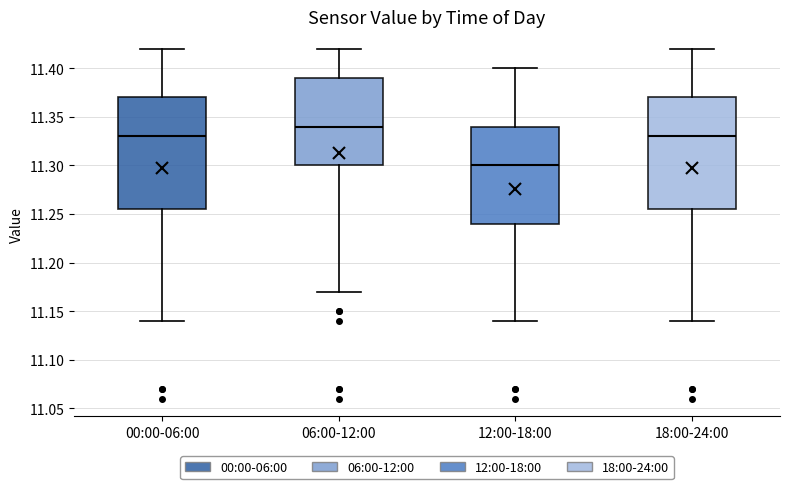

Reading left to right, transcribe this box plot: for each box, give where its median line is, the range the box spans, and where its two whiskers end, as read against the y-axis. The values are not printed on the chart, so give them approximately, as read against the axis.

00:00-06:00: median 11.330, box 11.255 to 11.370, whiskers 11.140 to 11.420
06:00-12:00: median 11.340, box 11.300 to 11.390, whiskers 11.170 to 11.420
12:00-18:00: median 11.300, box 11.240 to 11.340, whiskers 11.140 to 11.400
18:00-24:00: median 11.330, box 11.255 to 11.370, whiskers 11.140 to 11.420